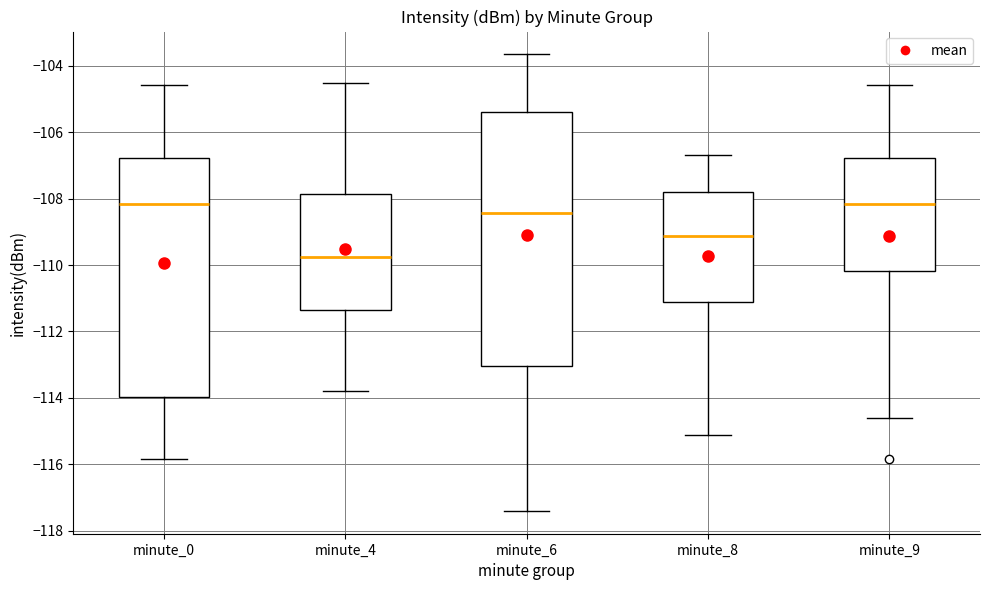

Which box is the tallest, from its lower edge to its upper edge?

minute_6